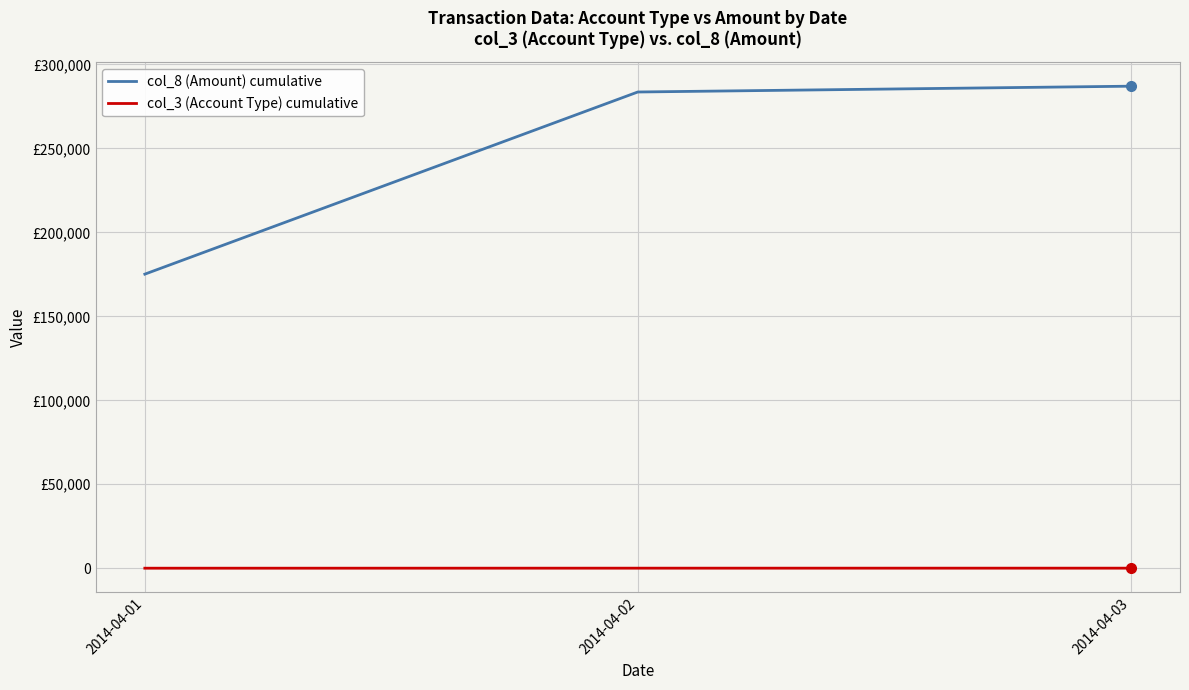

List the series in order of their overall mean, lowest first.

col_3 (Account Type) cumulative, col_8 (Amount) cumulative